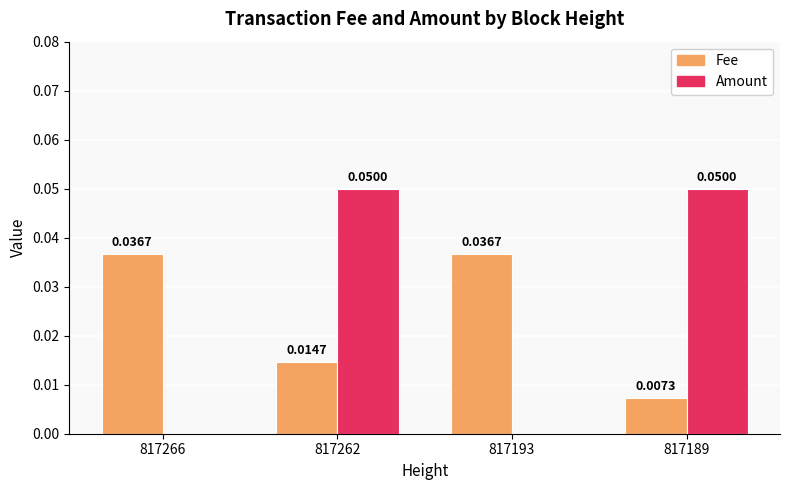

The value of Amount at 817266 is 0.0. True or false?

True